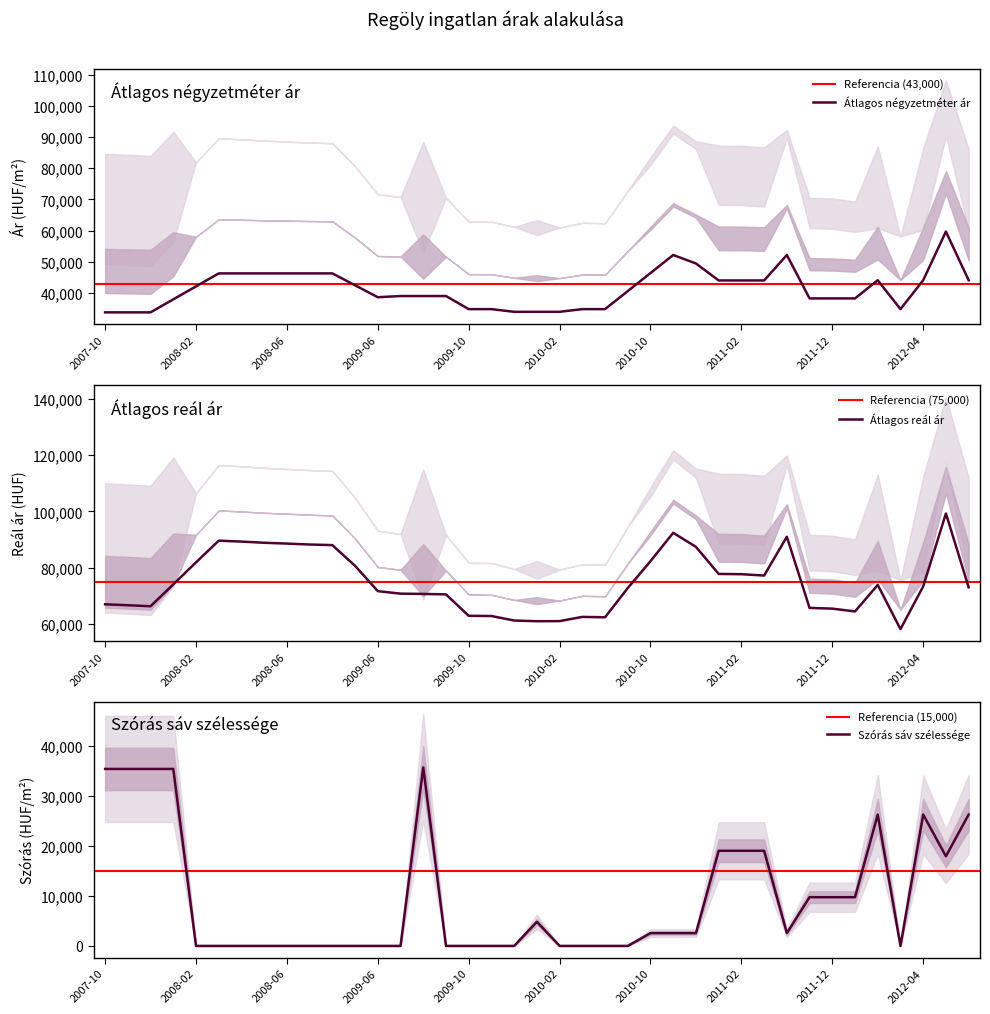

What is the sum of all Átlagos négyzetméter ár values?

1611555